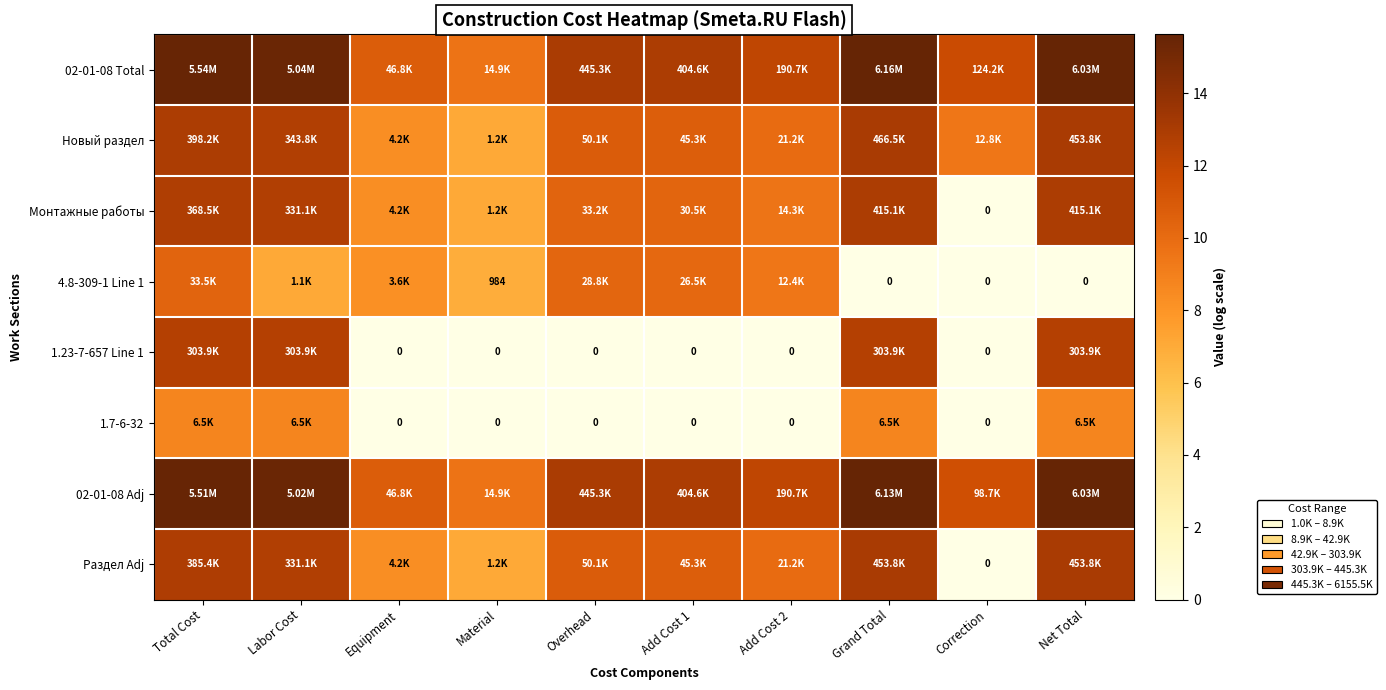

How many data points in 4.8-309-1 Line 1 are less than 8?

5